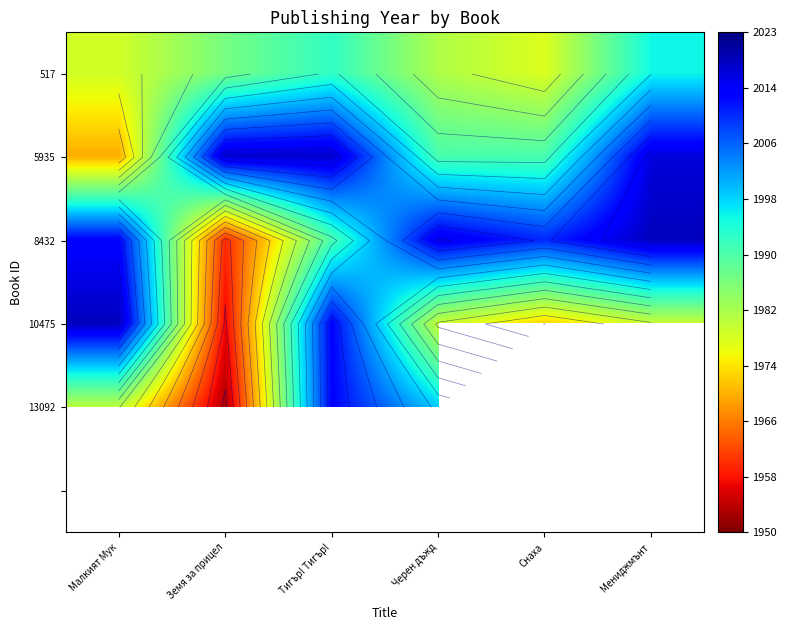

What is the difference between the second highest and second lowest values in the 5935 series?

27.0